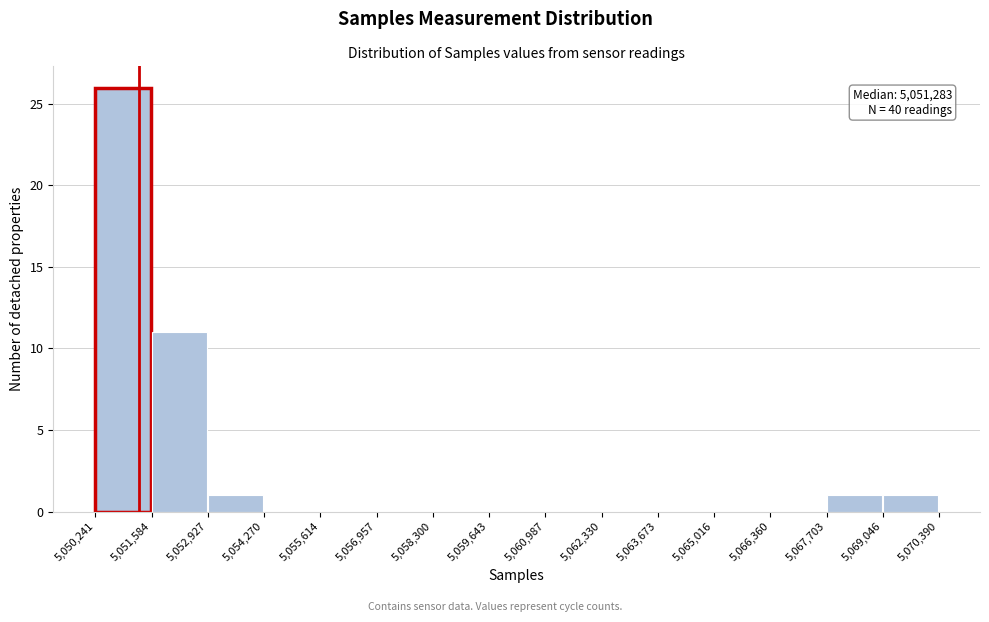

Over which range of the x-axis is the bar tallest?

5,050,241 to 5,051,584